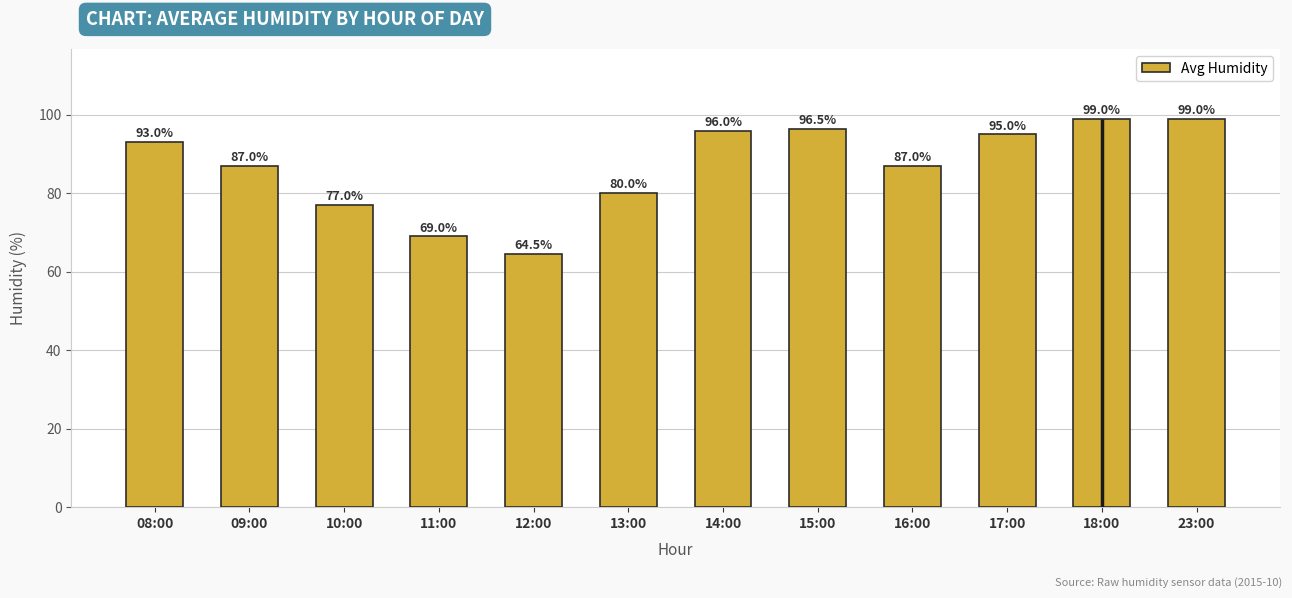

How many series are shown in this chart?

1